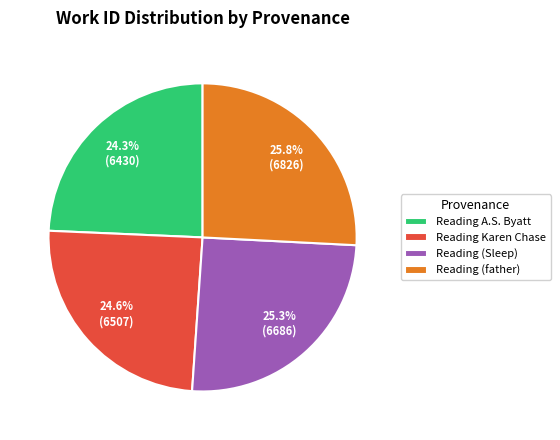

What is the largest slice in the pie chart?

Reading (father)